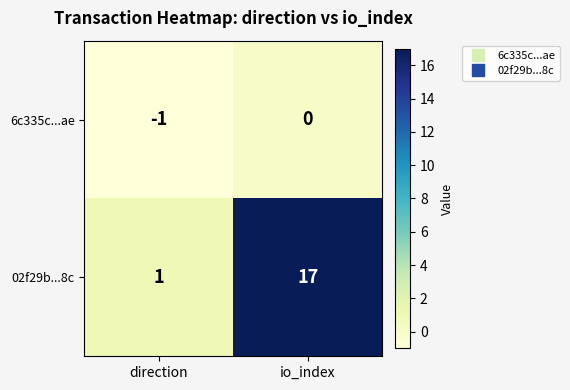

What is the total value across all series at io_index?

17